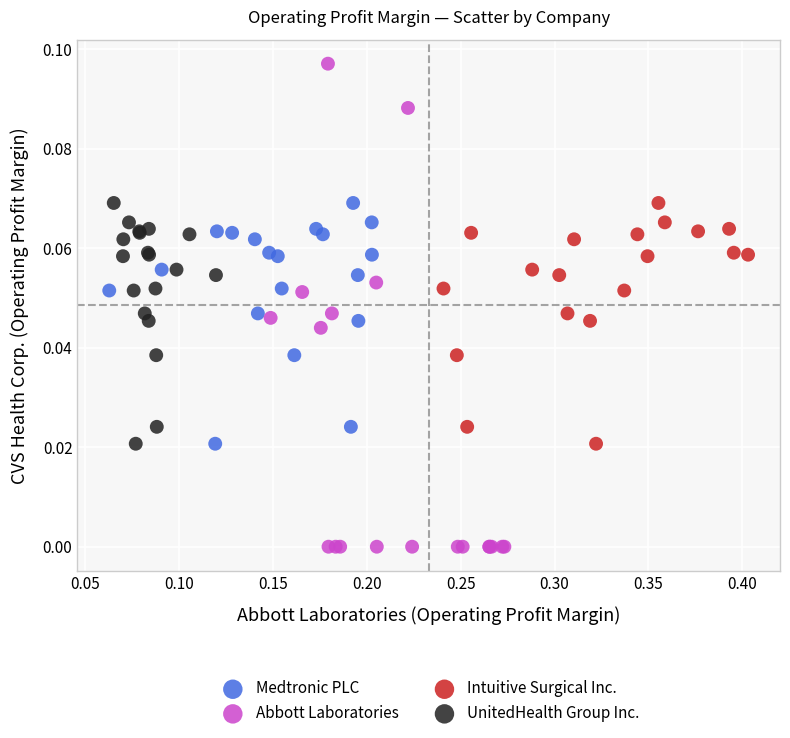

What are all the series names shown in the legend?

Medtronic PLC, Abbott Laboratories, Intuitive Surgical Inc., UnitedHealth Group Inc.